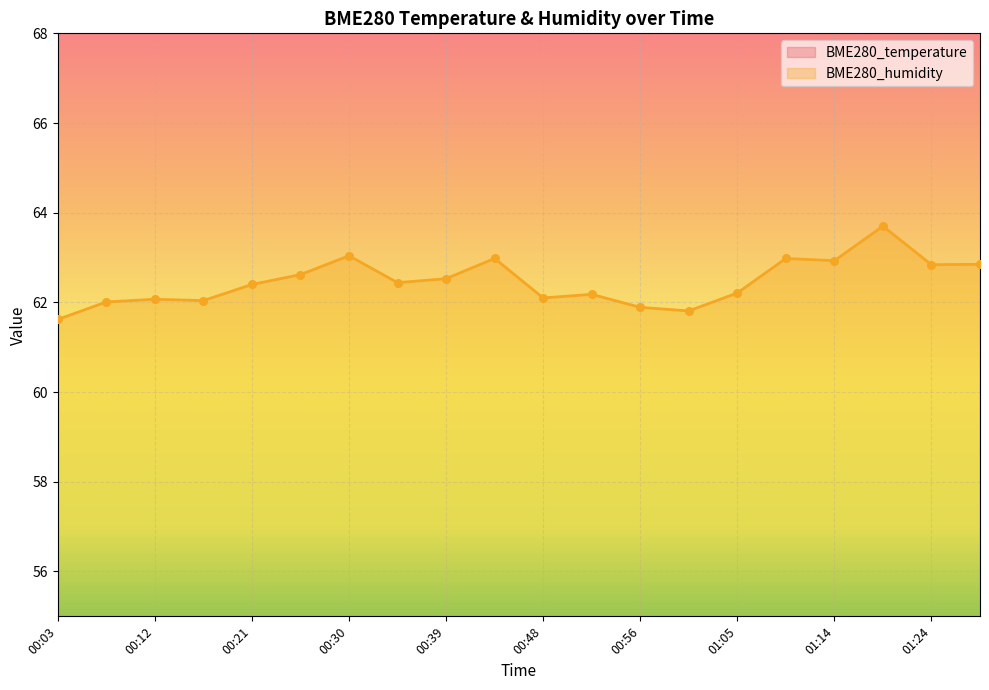

At how many categories does at least one series exceed 24?

20